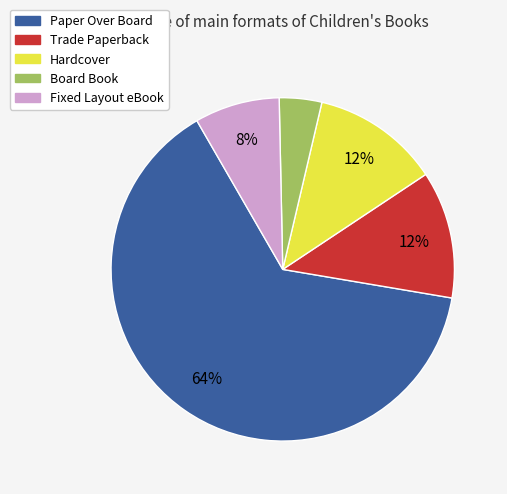

To the nearest percent, what percentage of the pie is Paper Over Board?

64%